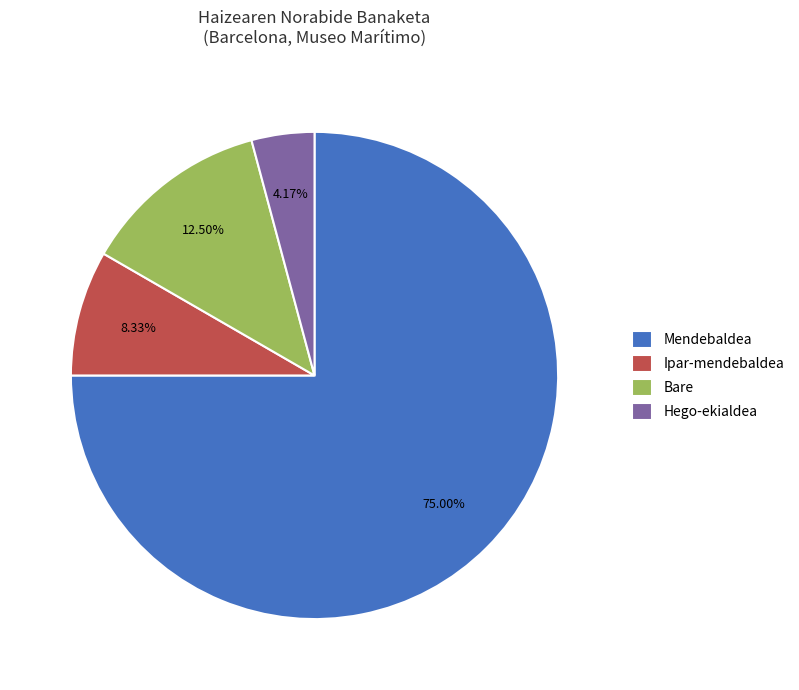

To the nearest percent, what portion does Hego-ekialdea represent?

4%